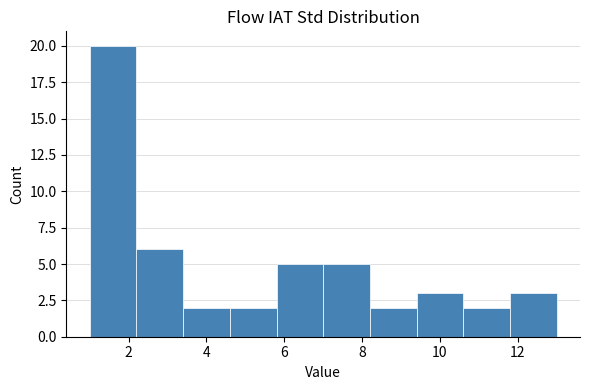

Which range on the x-axis has the tallest bar?

1.0 to 2.2